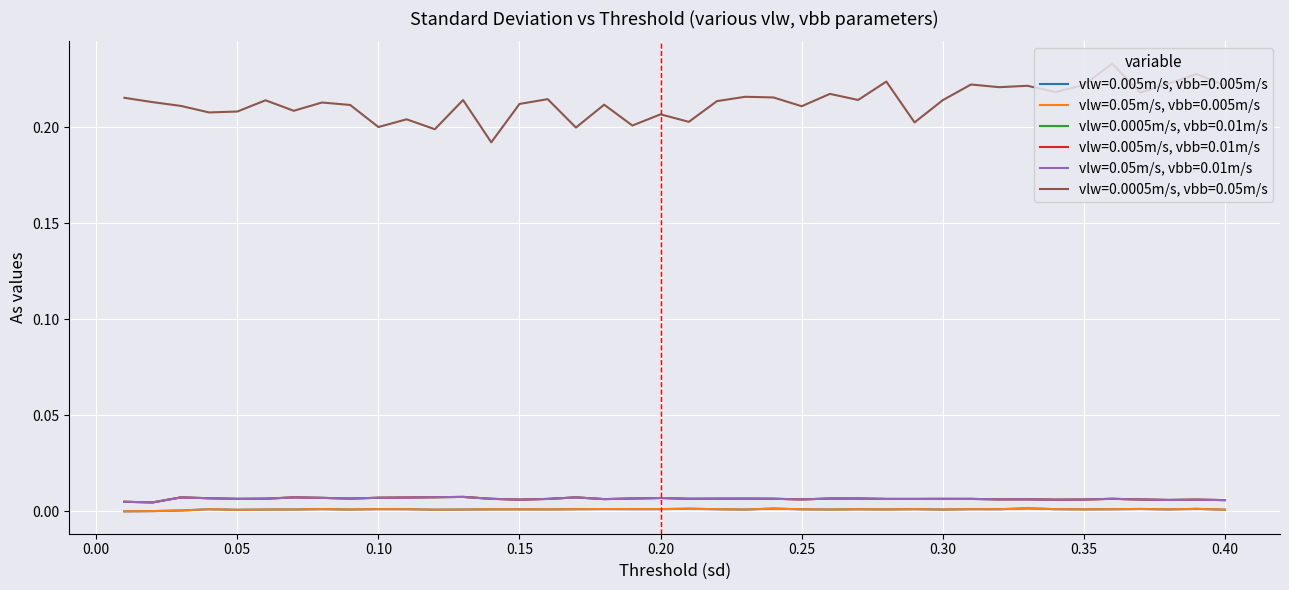

What is the label of the 8th point from the left?

0.08